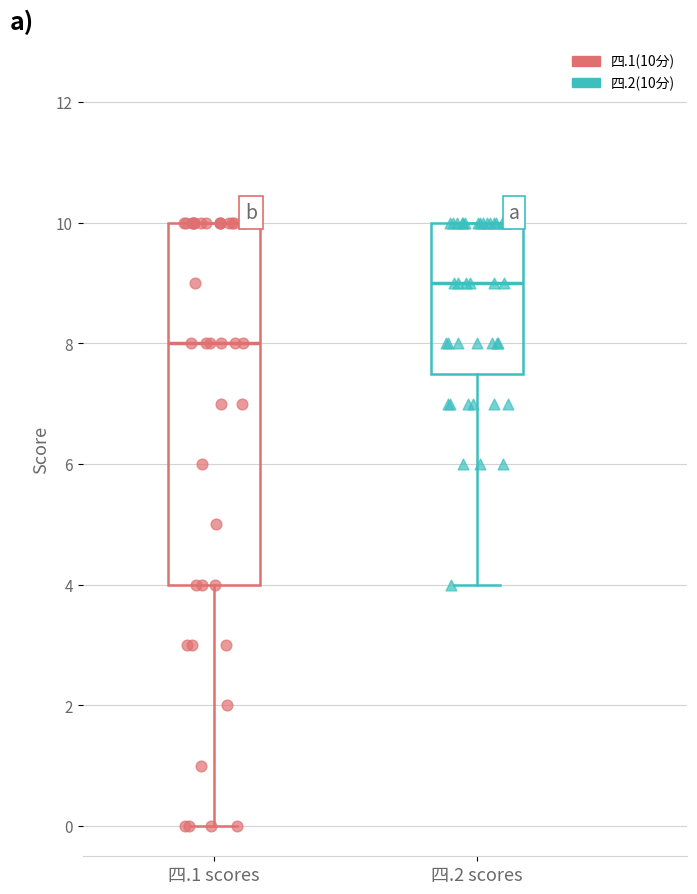

Which series contains the lowest Y value?

四.1(10分)